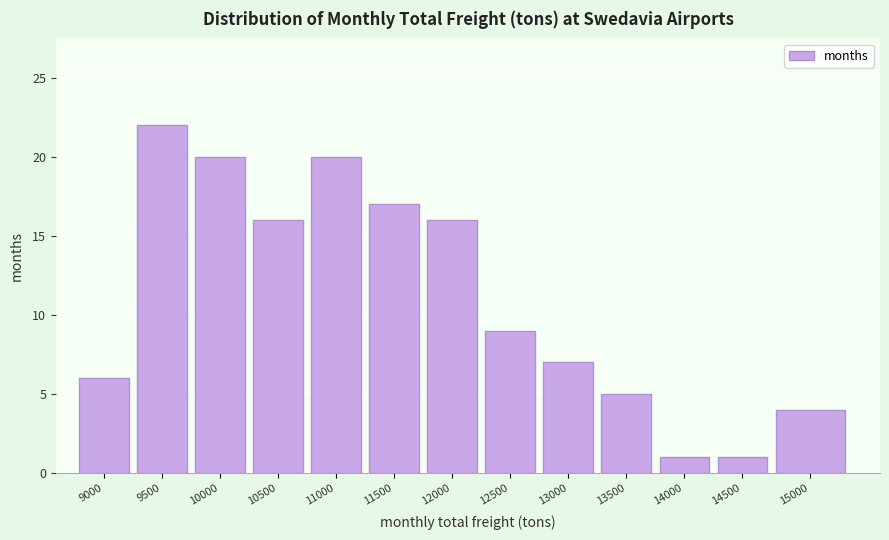

Reading right to left, what are all the values shown in this chart?

15000=4	14500=1	14000=1	13500=5	13000=7	12500=9	12000=16	11500=17	11000=20	10500=16	10000=20	9500=22	9000=6